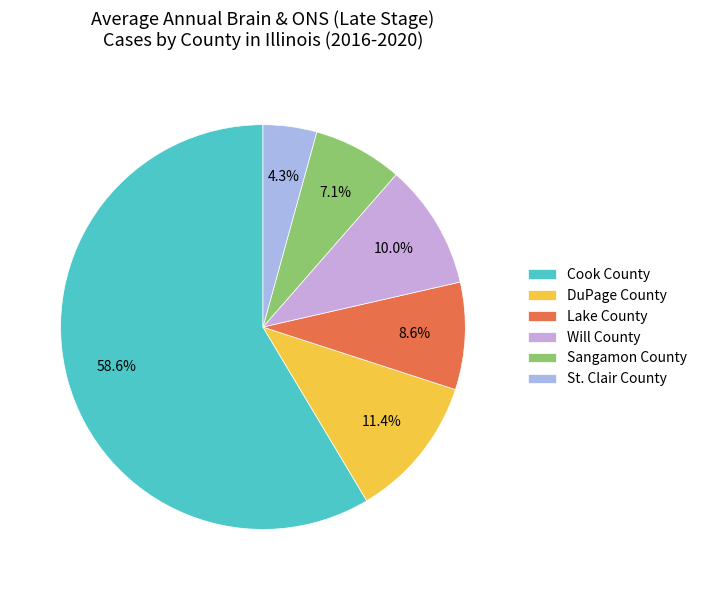

To the nearest percent, what is the difference between the largest and smallest slice percentages?

54%